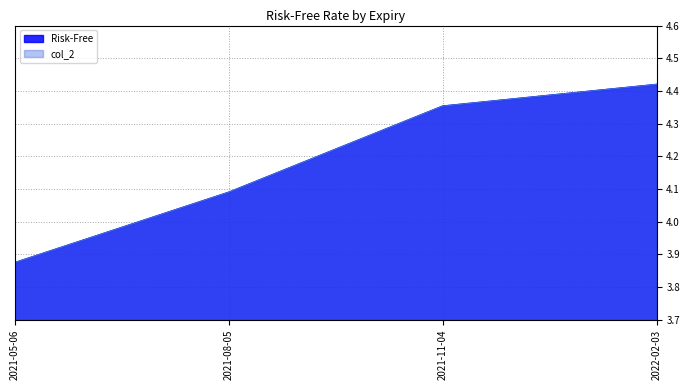

How many values in the Risk-Free series exceed 4?

3